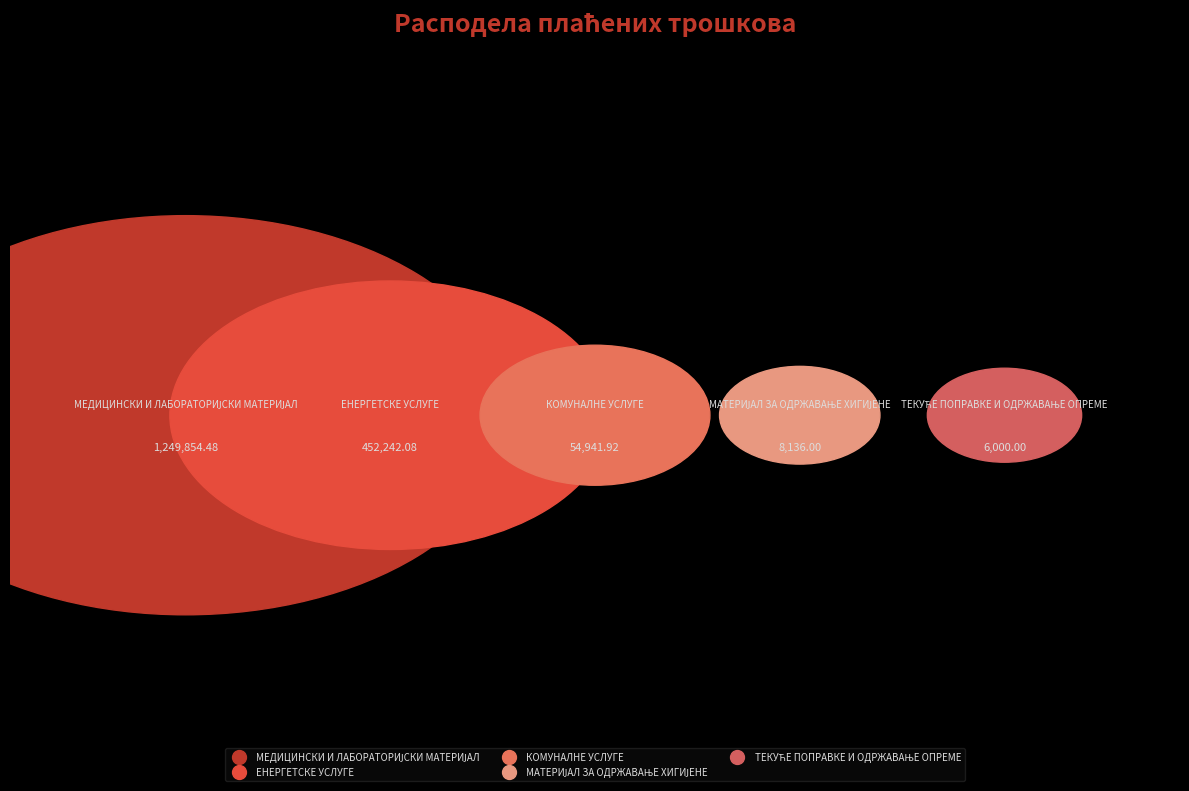

Is it true that МЕДИЦИНСКИ И ЛАБОРАТОРИЈСКИ МАТЕРИЈАЛ is 71% of the pie?

True